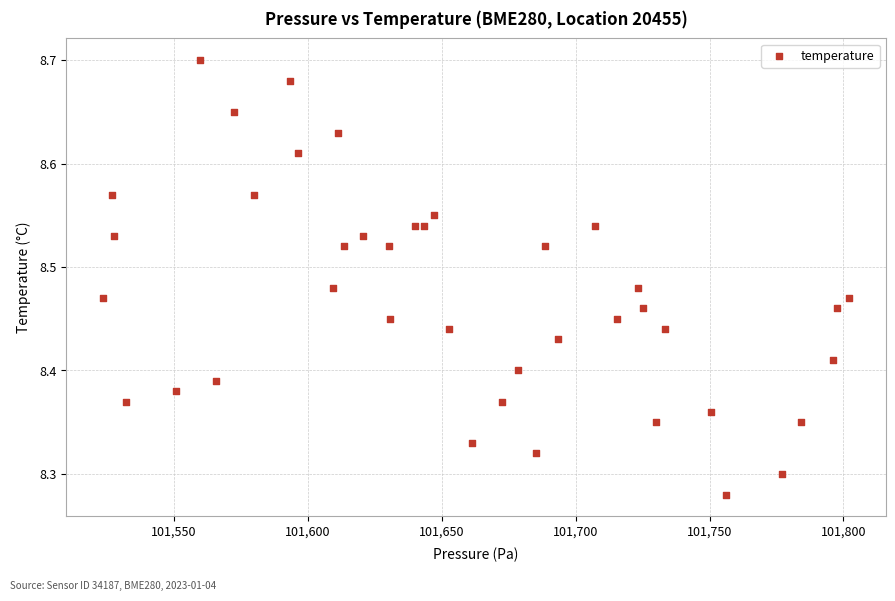

What is the range of X values (max minus min)?

278.4